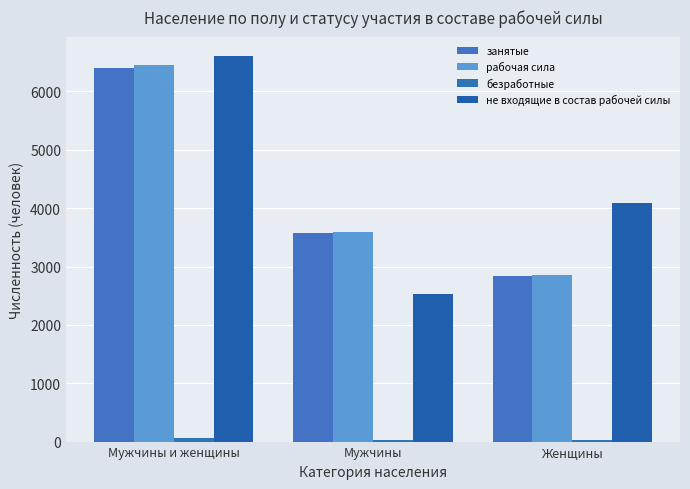

How many distinct data groups are displayed?

4